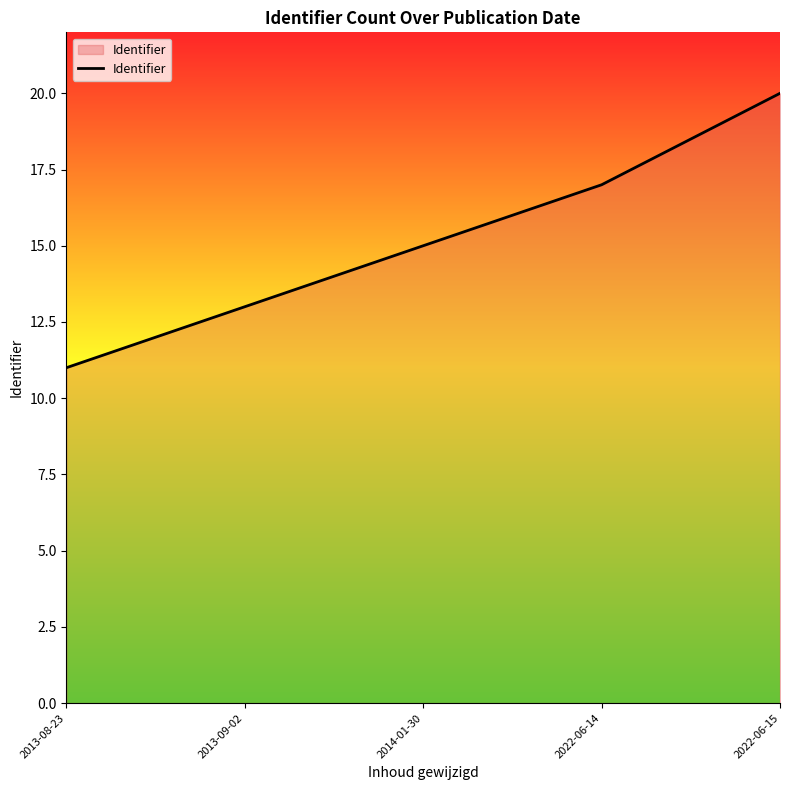

Rank the categories by value from lowest to highest.

2013-08-23, 2013-09-02, 2014-01-30, 2022-06-14, 2022-06-15